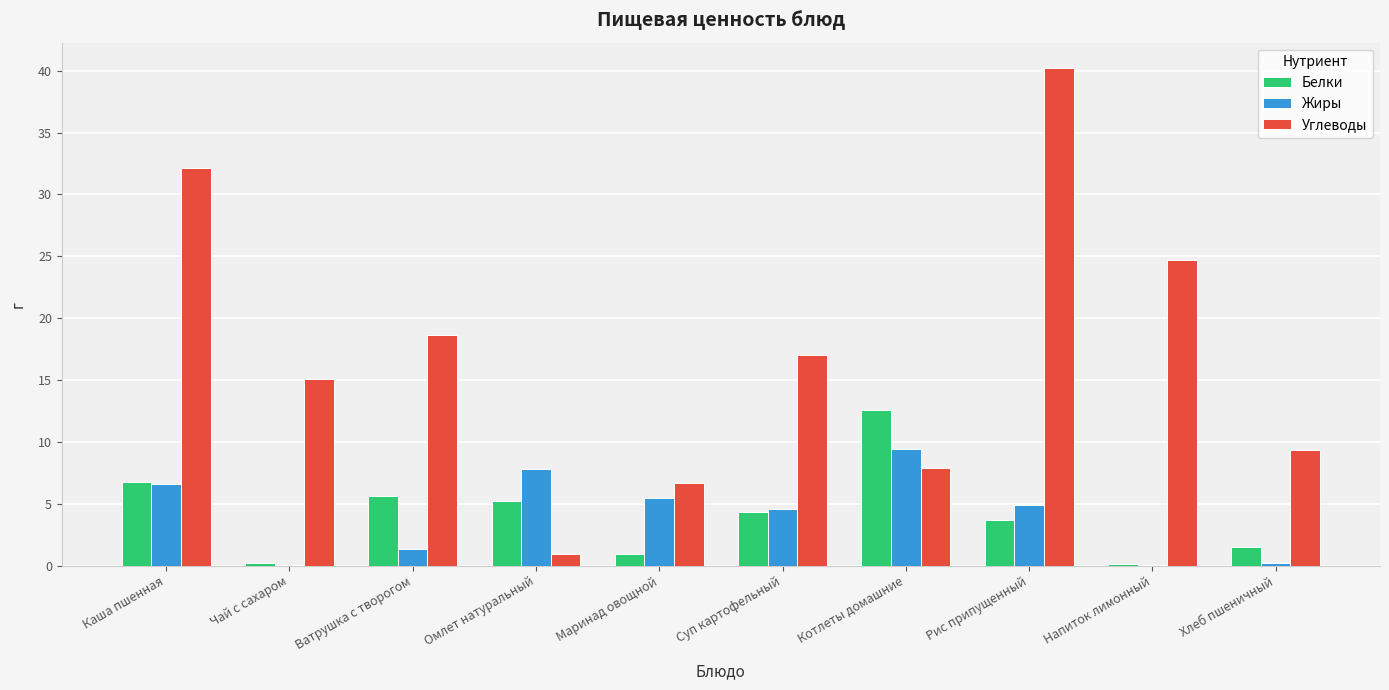

The Белки series shows 5.2 at Омлет натуральный. True or false?

True